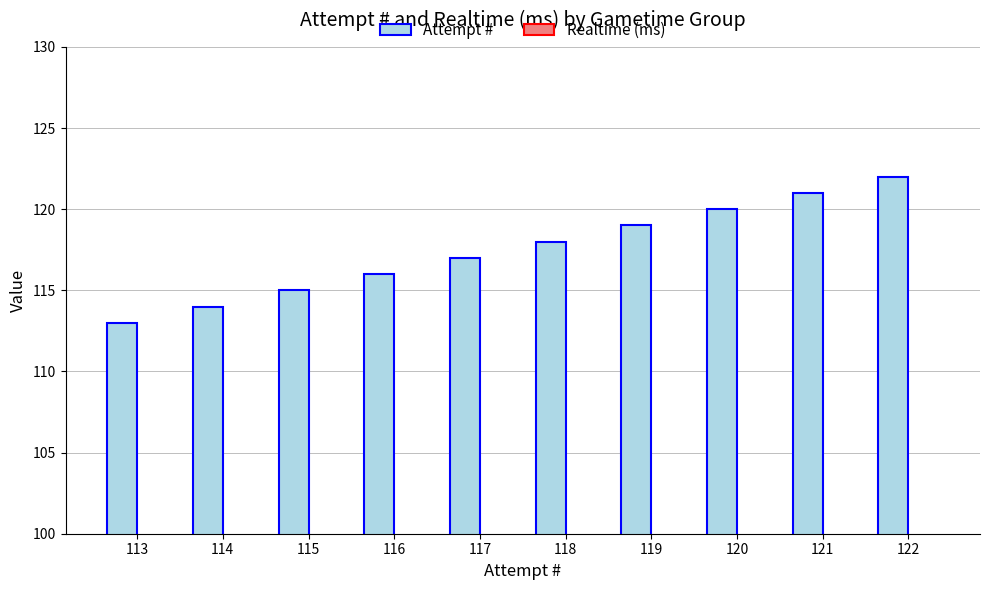

Reading left to right, list all the values displayed in this chart.

113	114	115	116	117	118	119	120	121	122